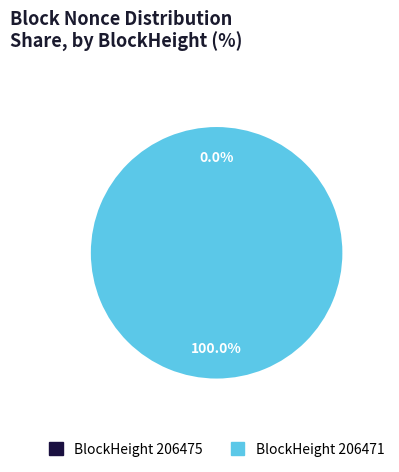

Which category accounts for the majority?

206471